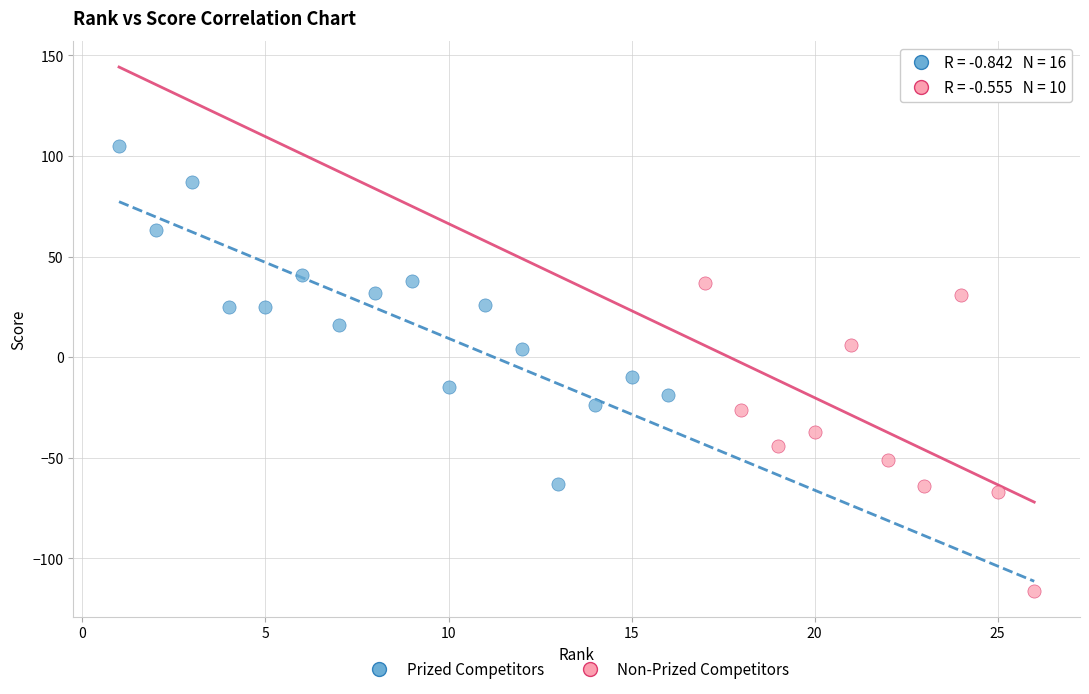

What are all the series names shown in the legend?

Prized Competitors, Non-Prized Competitors